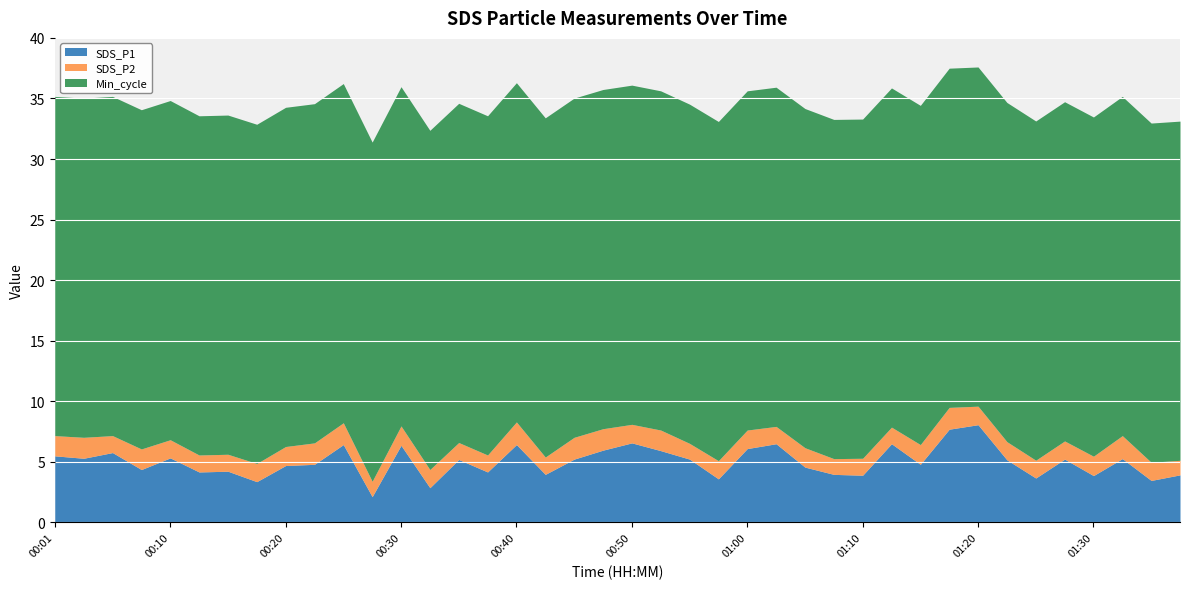

True or false: SDS_P1 and Min_cycle cross at least once.

False